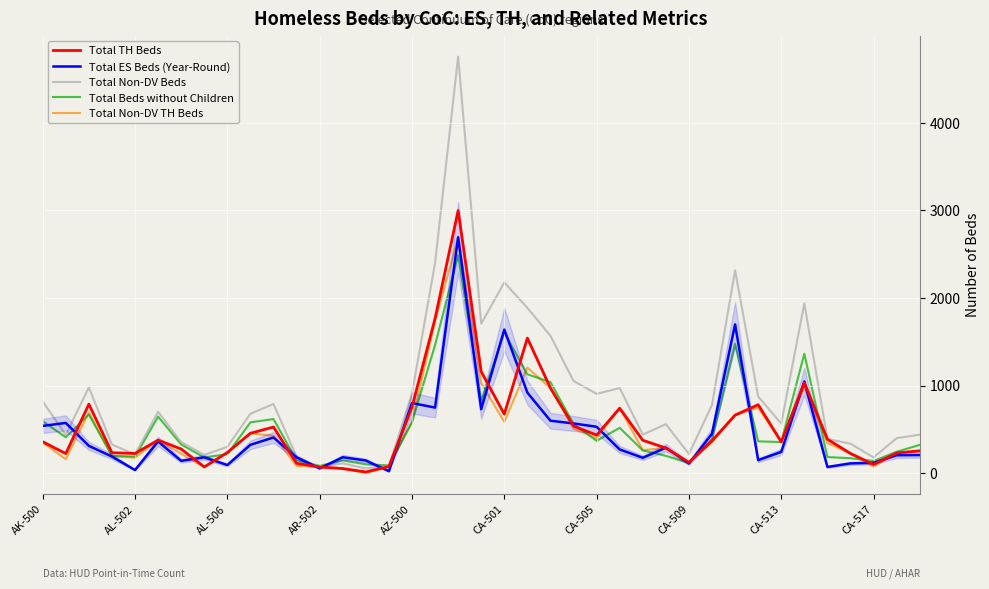

Is this an area chart (filled region under the line)?

No